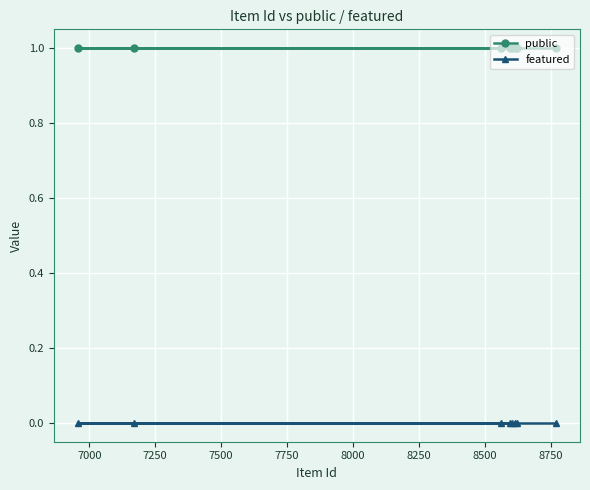

Which series has the largest total across all categories?

public